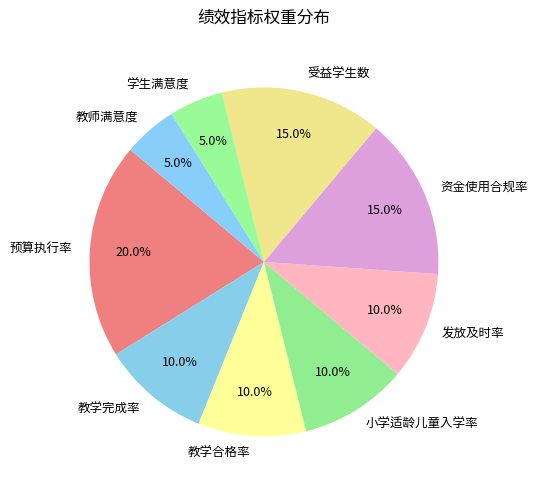

Is there any slice that represents more than half of the pie?

No